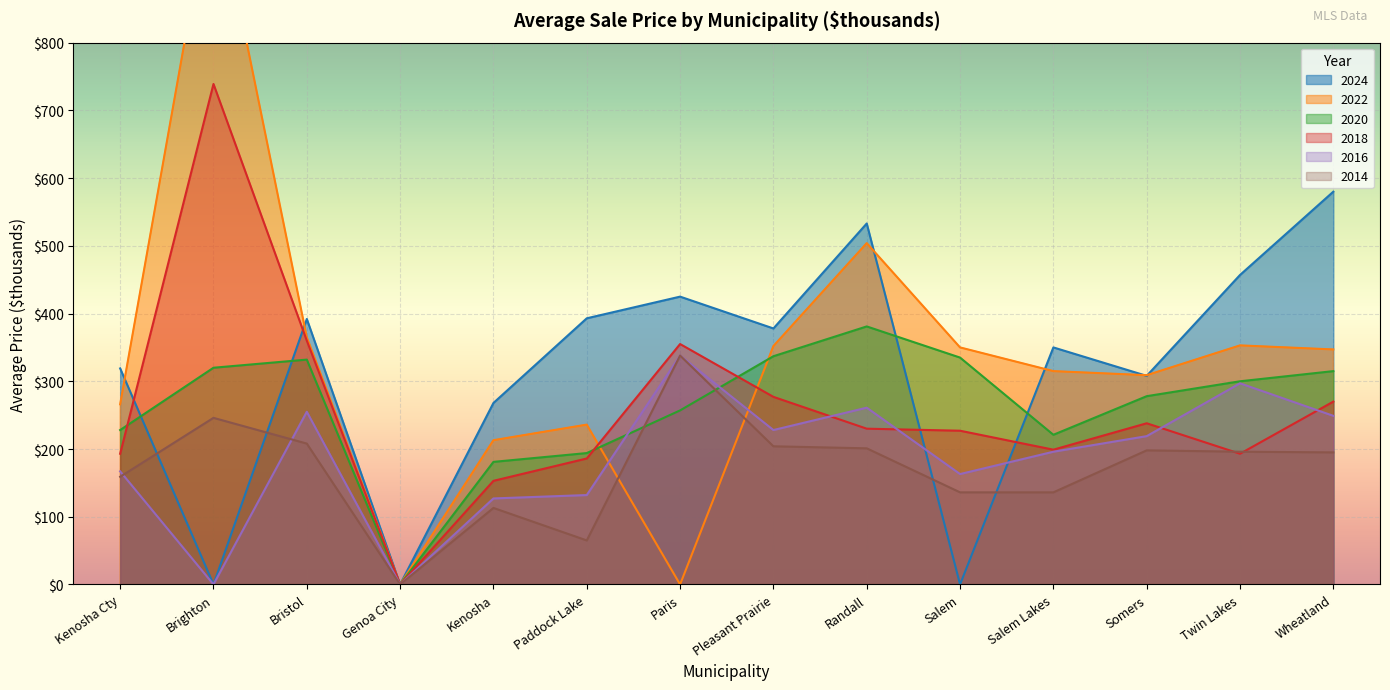

What is the spread (max minus min) of values at Twin Lakes?

264